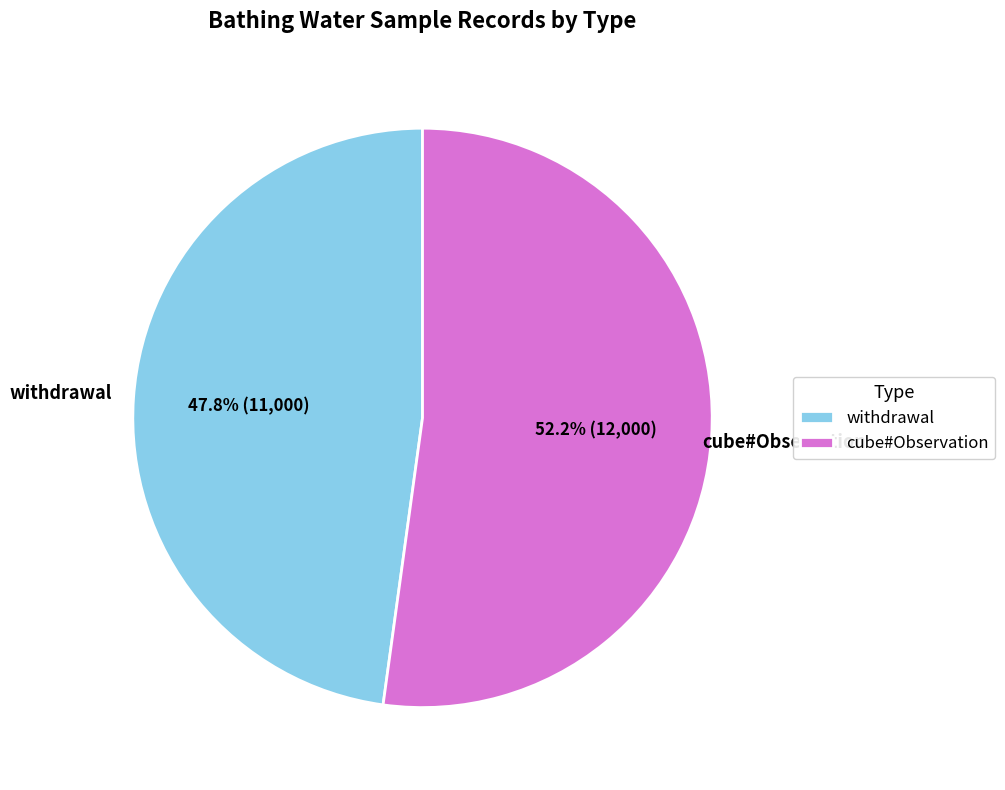

Rank the categories by value from highest to lowest.

cube#Observation, withdrawal